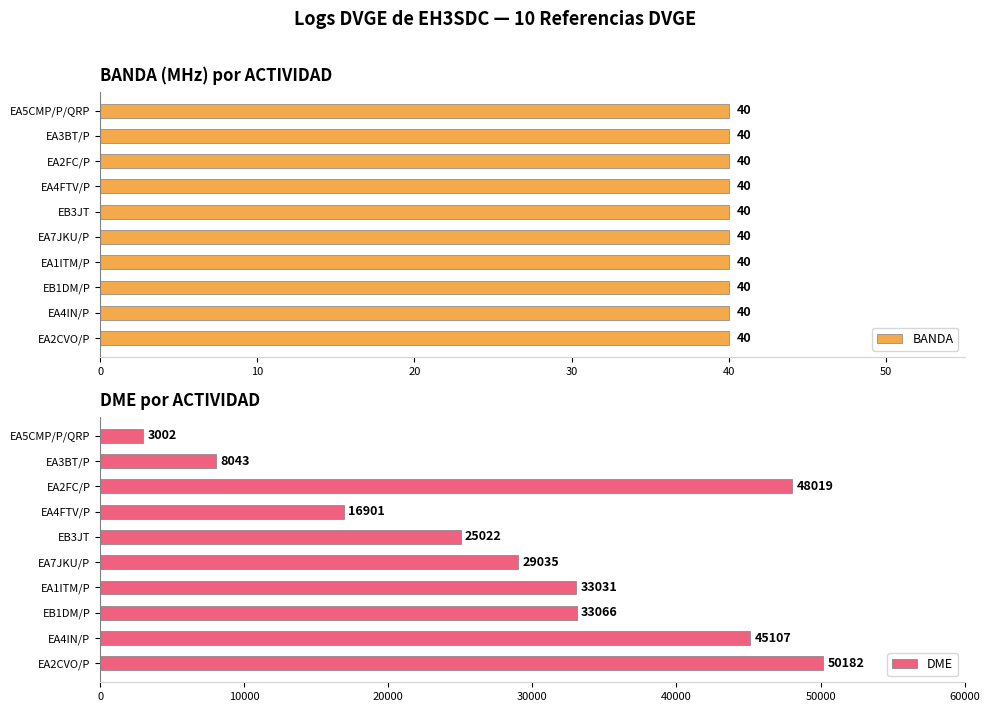

True or false: DME has a value of 45107 at EA4IN/P.

True